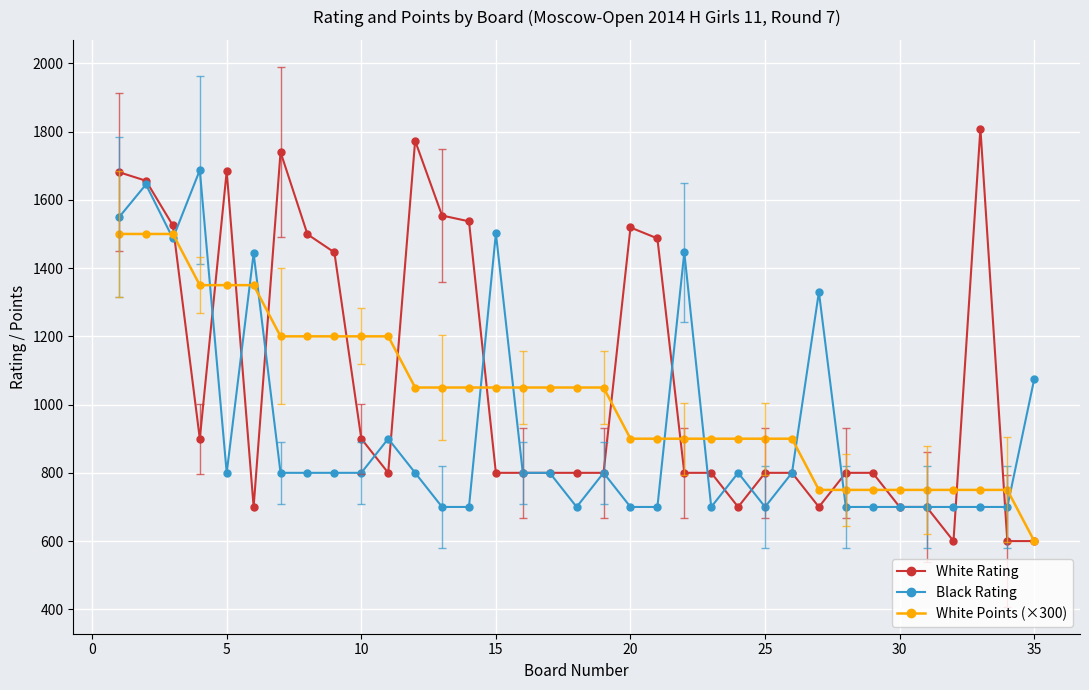

At how many categories does at least one series exceed 876?

29